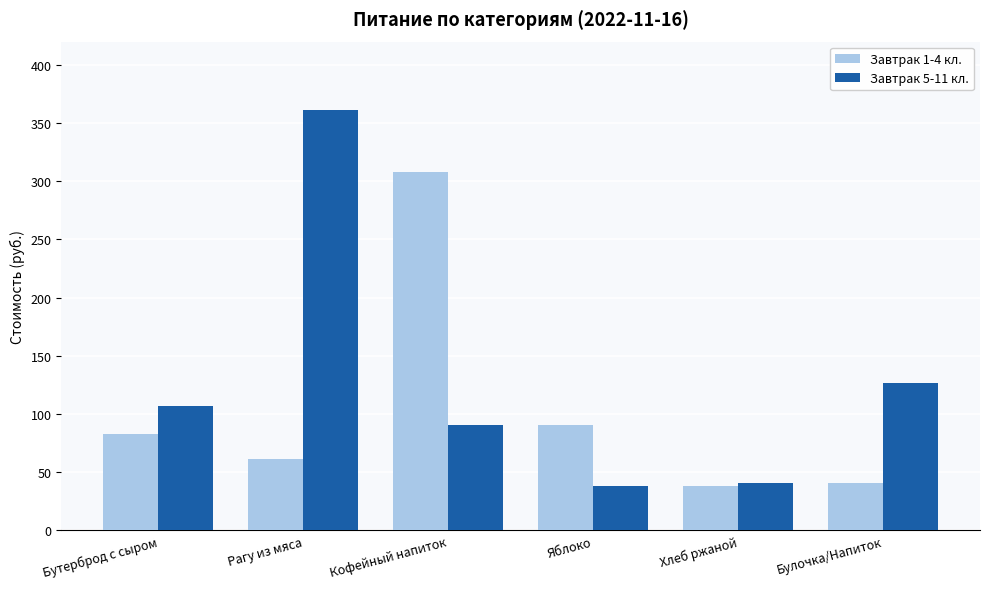

What is the difference between the Завтрак 5-11 кл. values at Хлеб ржаной and Рагу из мяса?

320